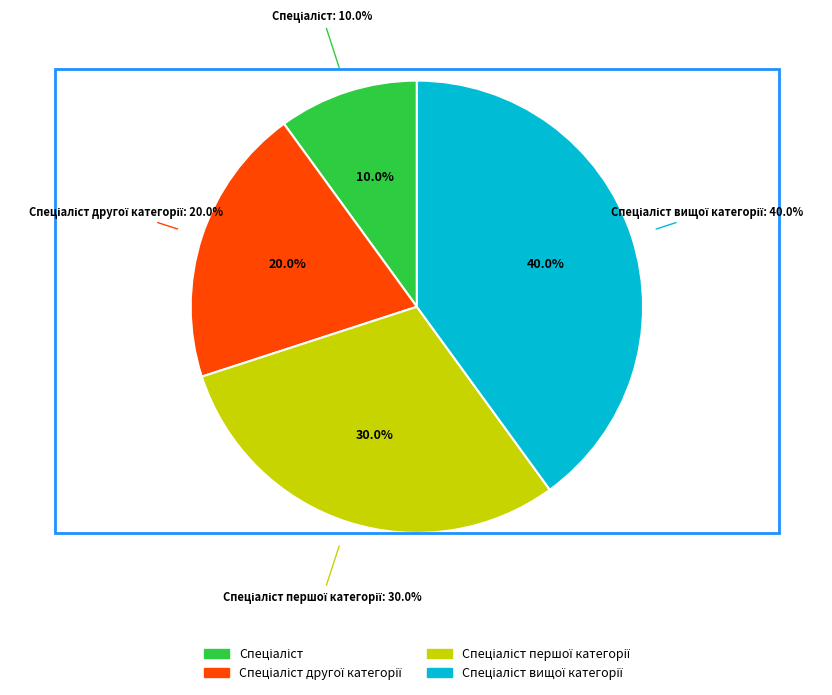

Count the number of slices in the pie.

4